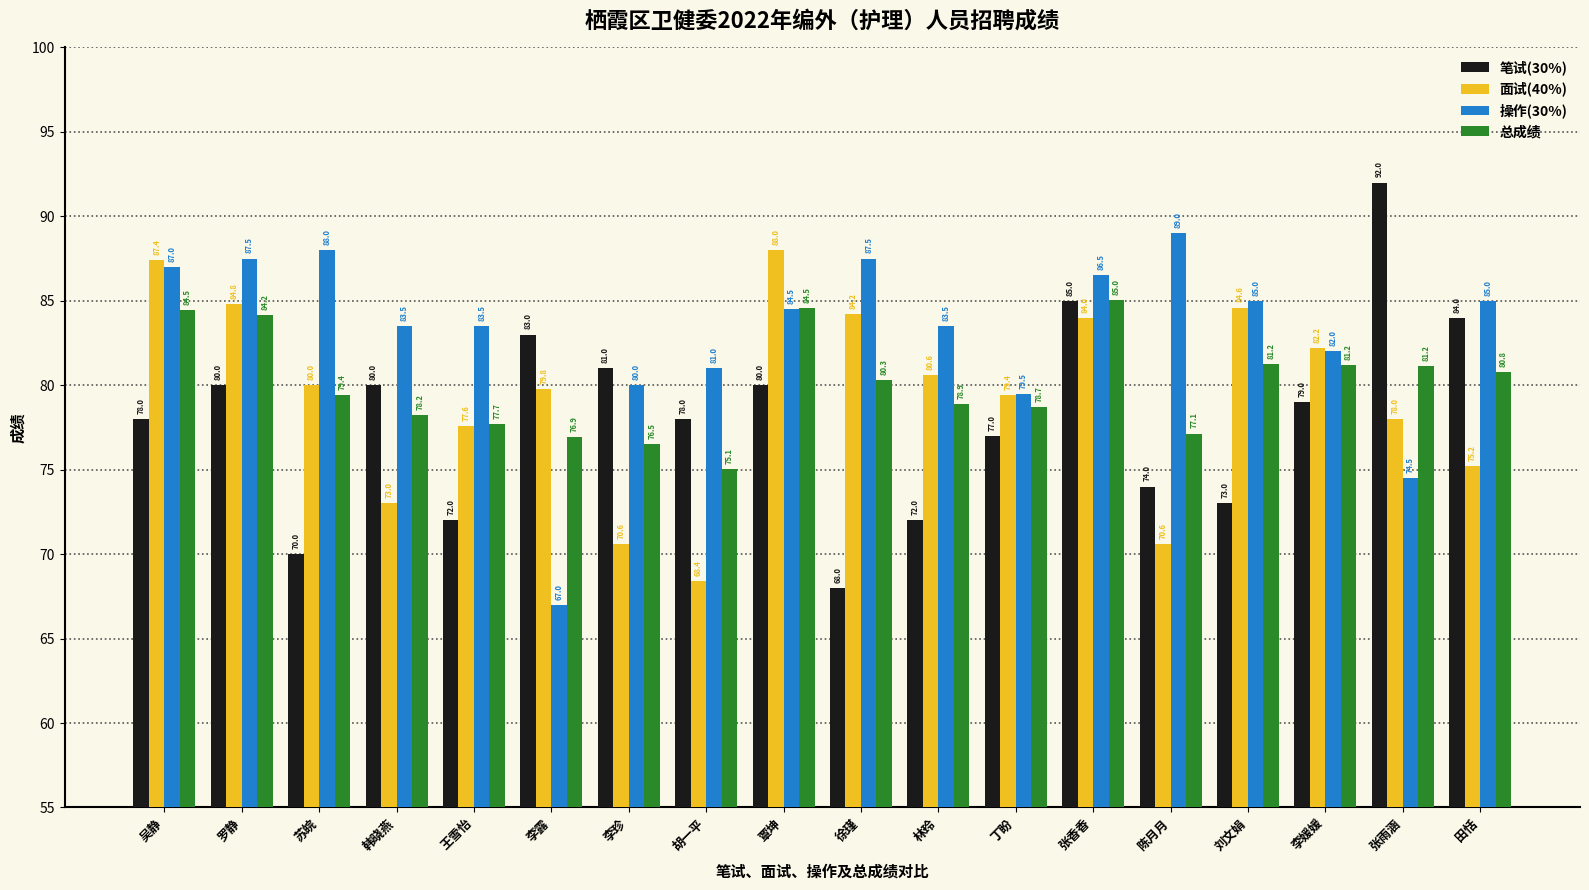

At which category is the sum across all series the highest?

张香香